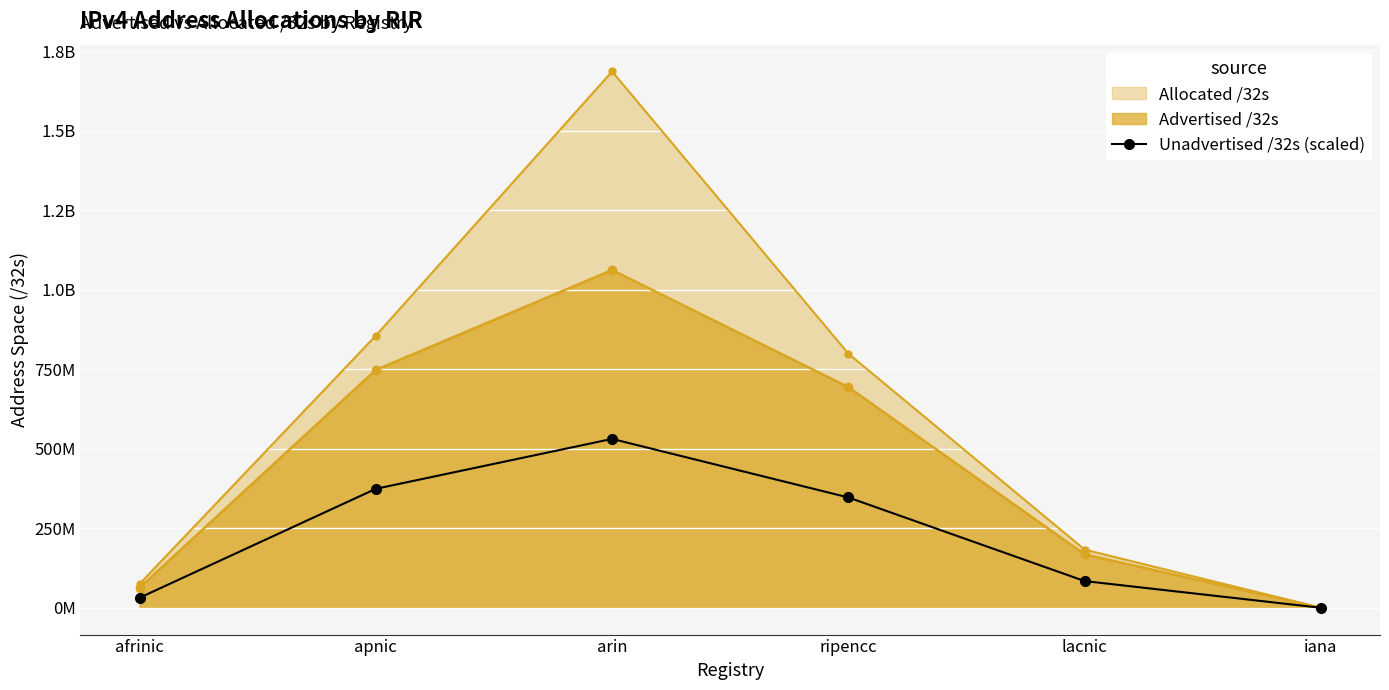

True or false: the data shows 115569358 at lacnic.

False